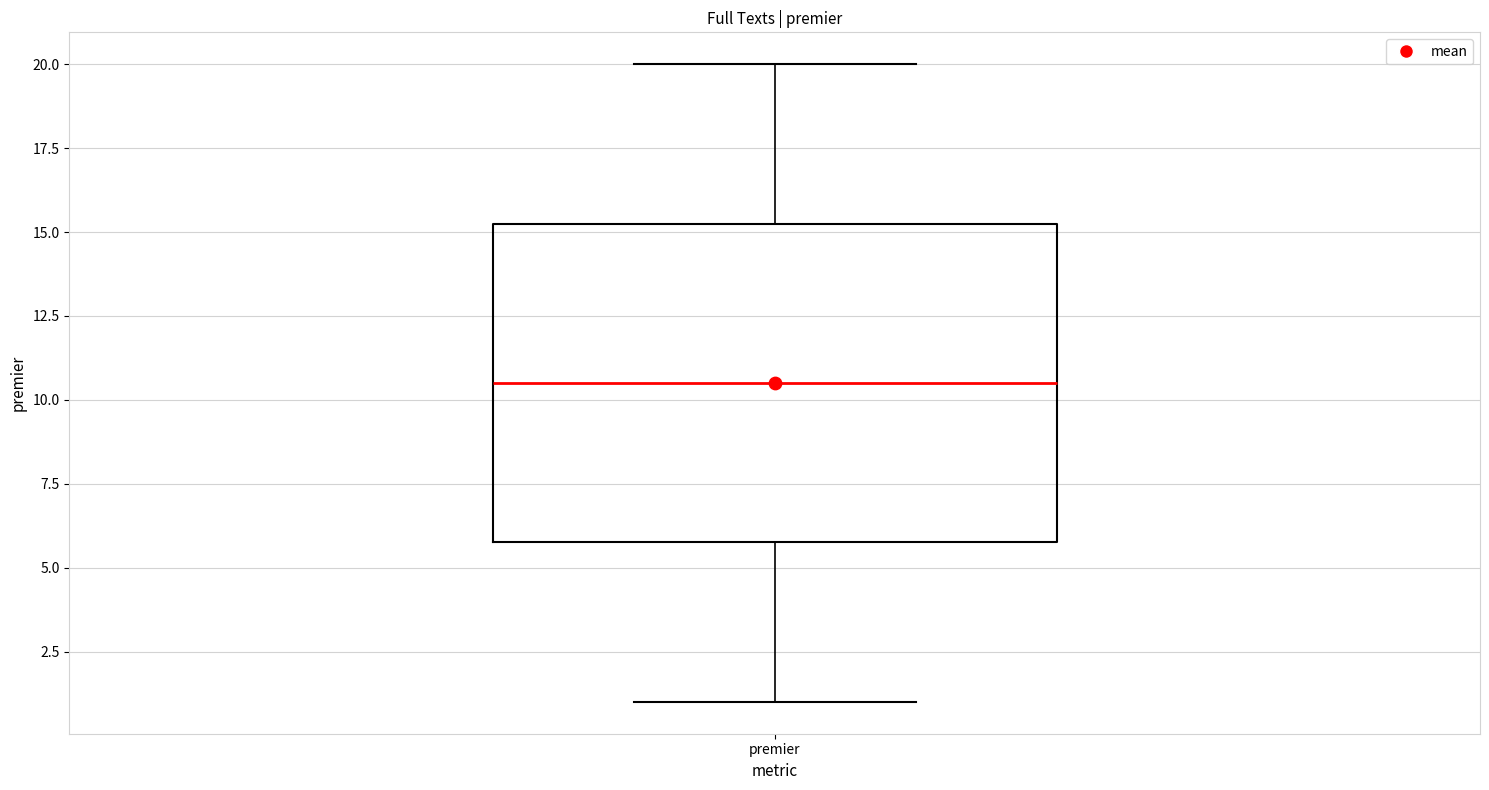

Where does the lower whisker of the box for premier end on the y-axis? The values are not printed on the chart, so give them approximately, as read against the axis.

1.0